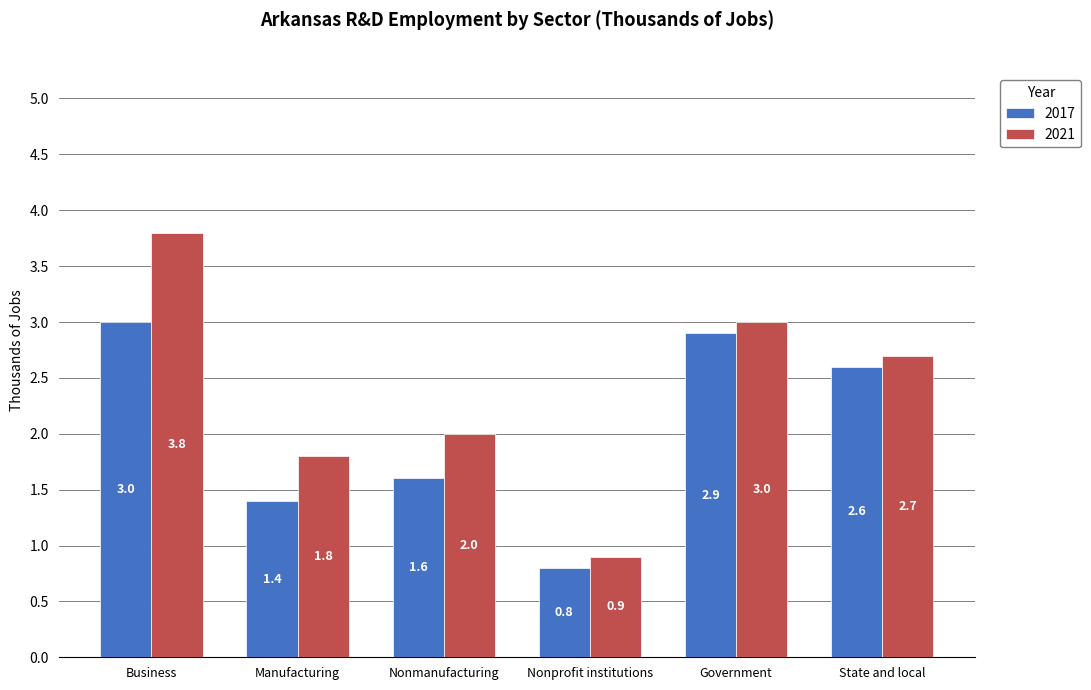

How many bars are there in total?

12